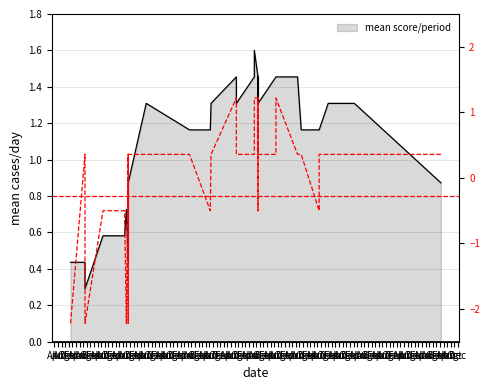

List the labels in order of value, smallest first.

Apr, Aug, Oct, Apr, Aug, Dec, Feb, Apr, Aug, Apr, Jun, Jun, Oct, Dec, Feb, Jun, Oct, Dec, Feb, Oct, Feb, Apr, Jun, Aug, Dec, Feb, Jun, Aug, Oct, Dec, Feb, Aug, Apr, Jun, Dec, Oct